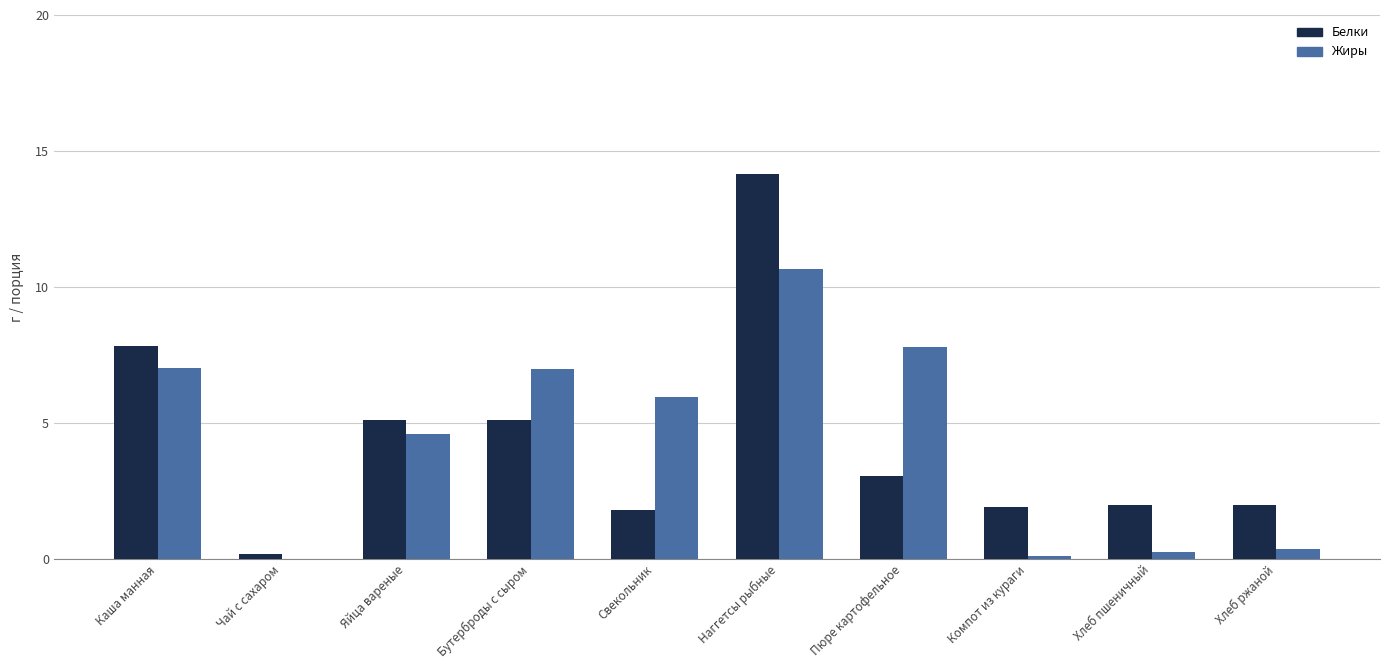

Count the number of categories in the chart.

10